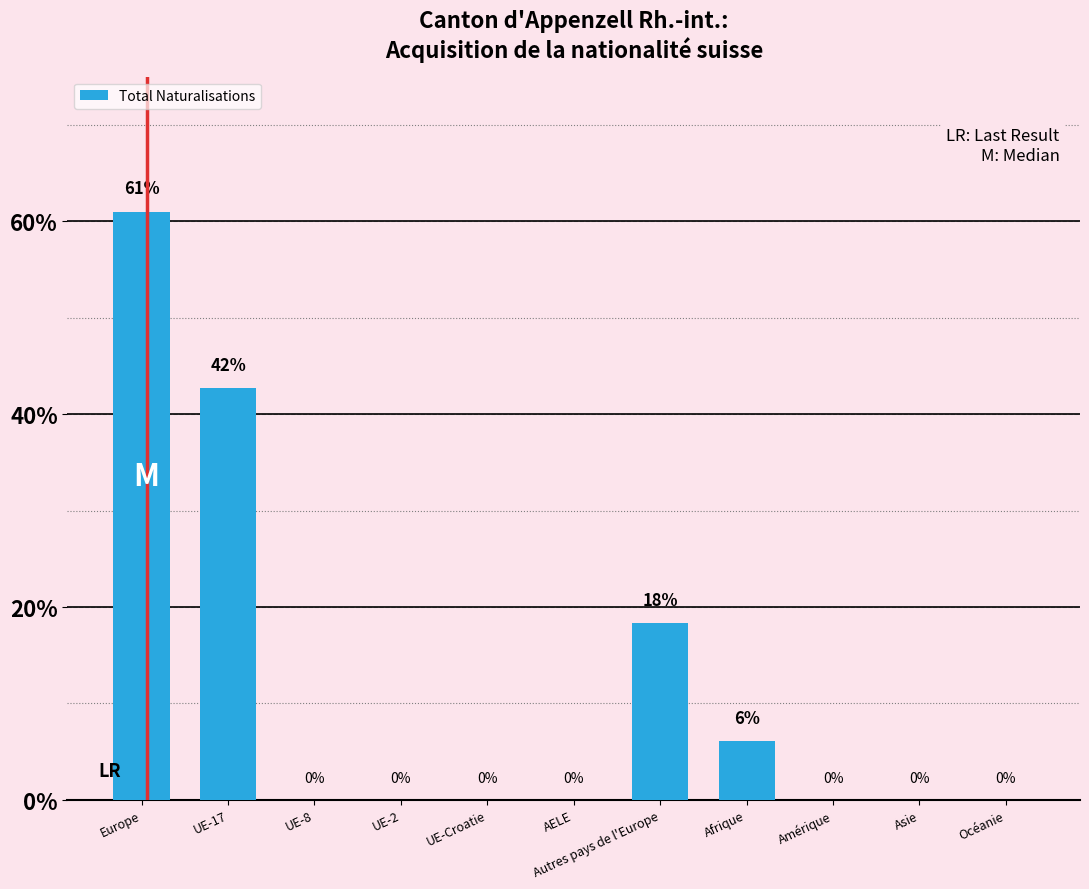

How many series are shown in this chart?

1